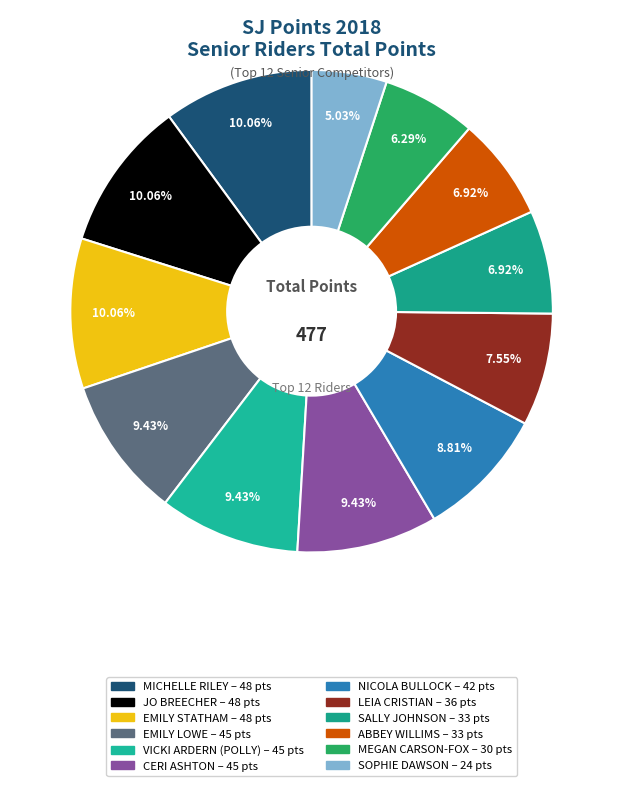

Rank the categories by value from highest to lowest.

MICHELLE RILEY, JO BREECHER, EMILY STATHAM, EMILY LOWE, VICKI ARDERN (POLLY), CERI ASHTON, NICOLA BULLOCK, LEIA CRISTIAN, SALLY JOHNSON, ABBEY WILLIMS, MEGAN CARSON-FOX, SOPHIE DAWSON